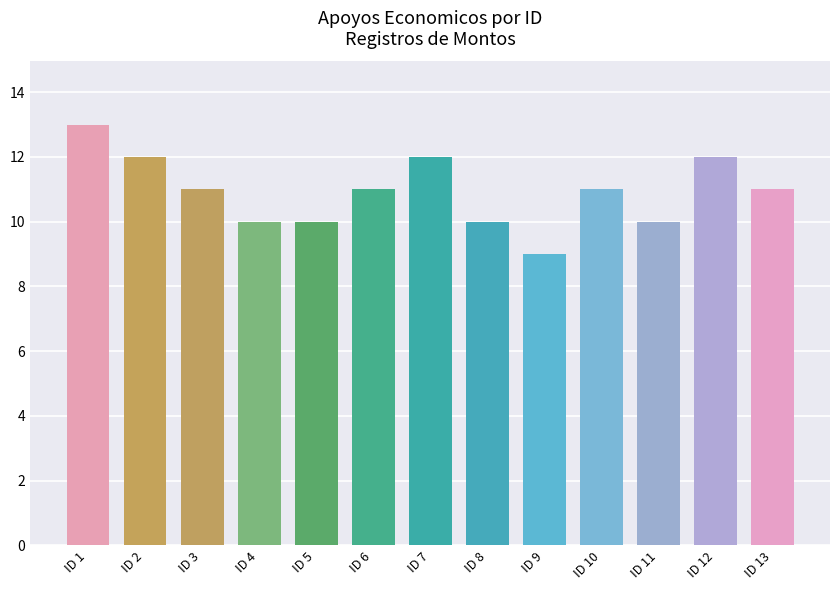

True or false: the data shows 6 at ID 12.

False